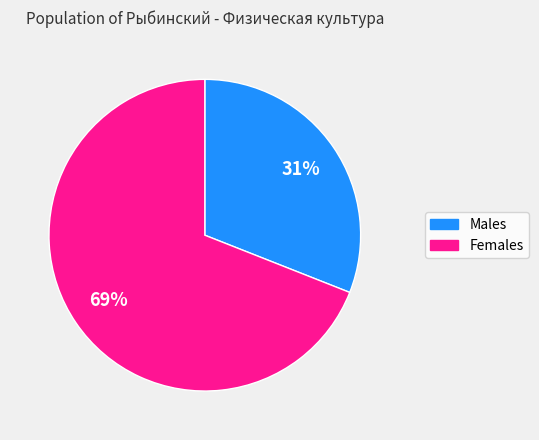

To the nearest percent, what is the difference between the largest and smallest slice percentages?

38%